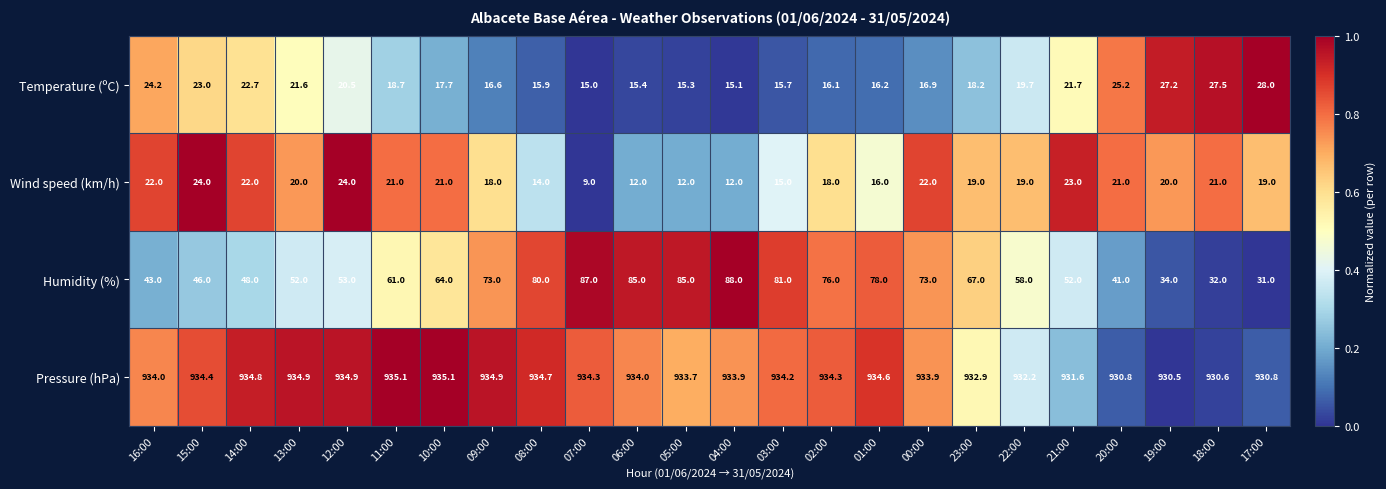

What is the smallest value displayed?

9.0